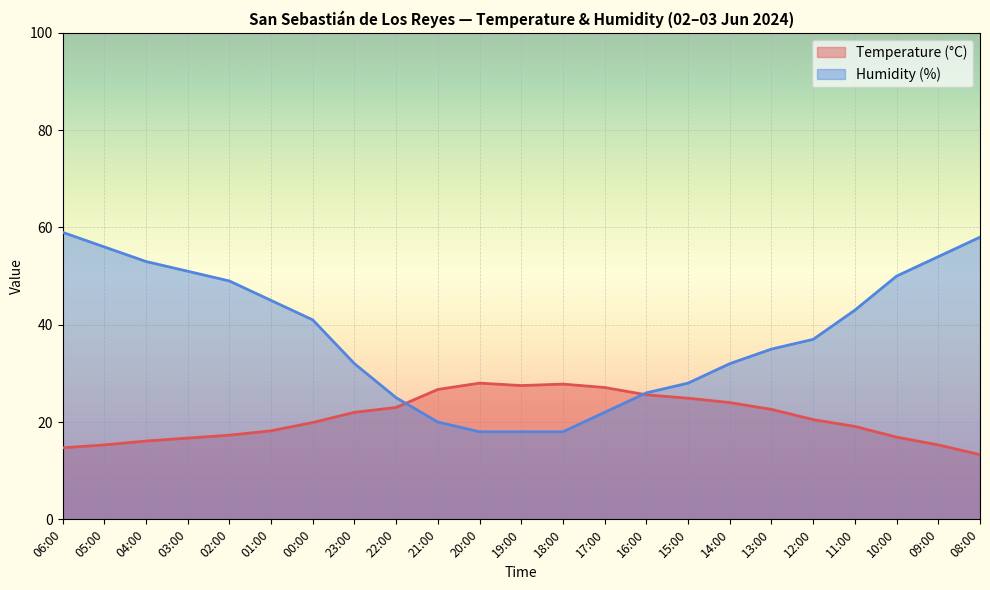

What is the difference between the Temperature (°C) values at 17:00 and 06:00?

12.4